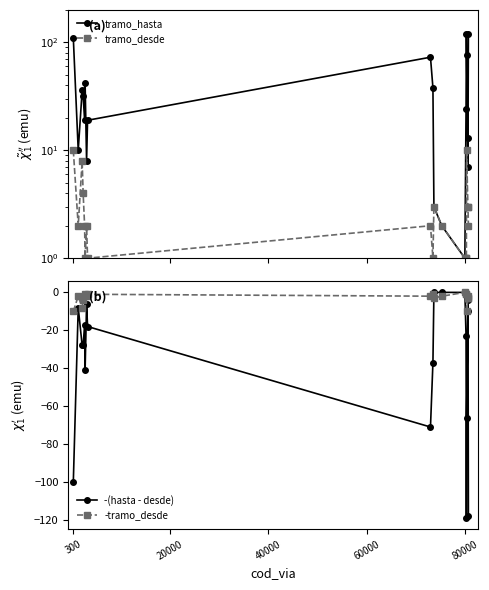

What is the lowest value of the -tramo_desde series?

-10